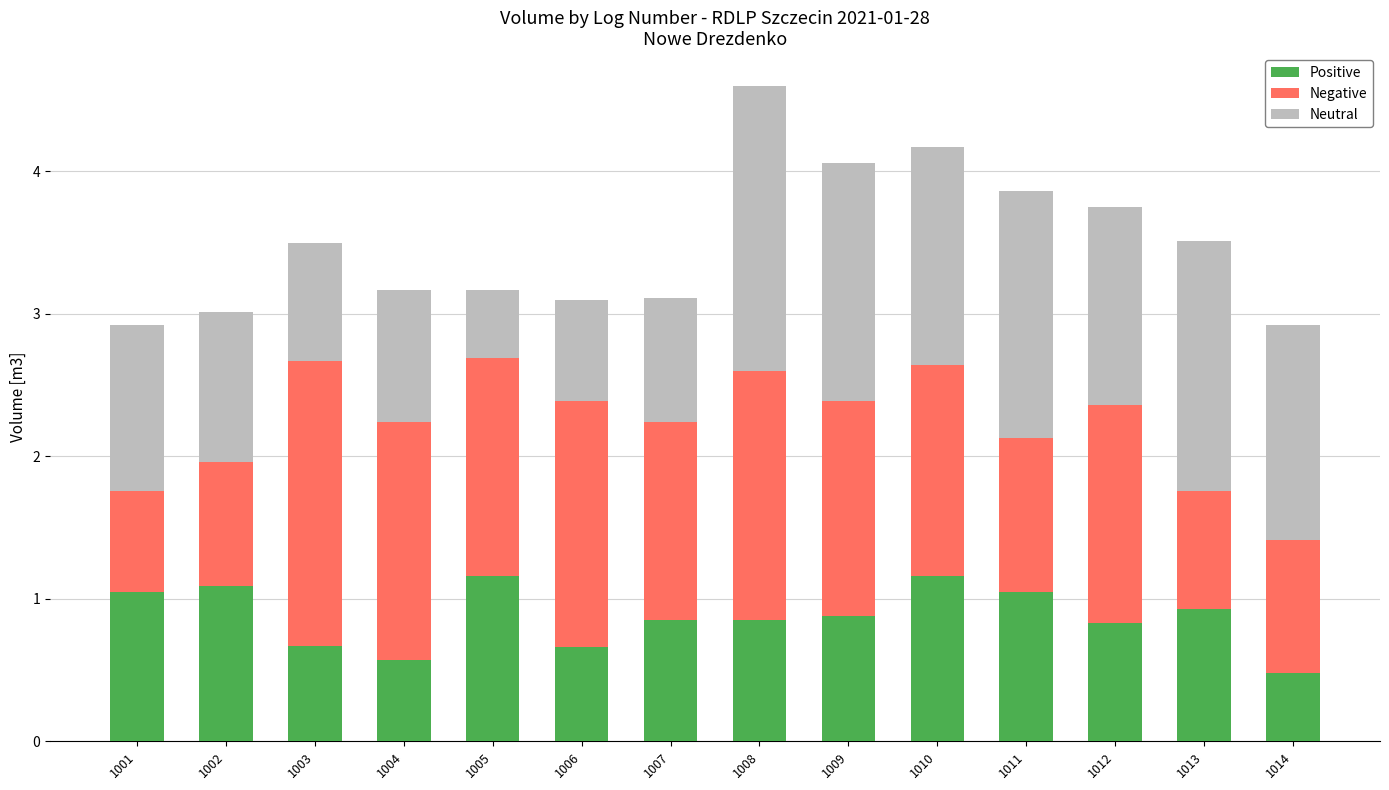

What is the average value of the Positive series?

0.9